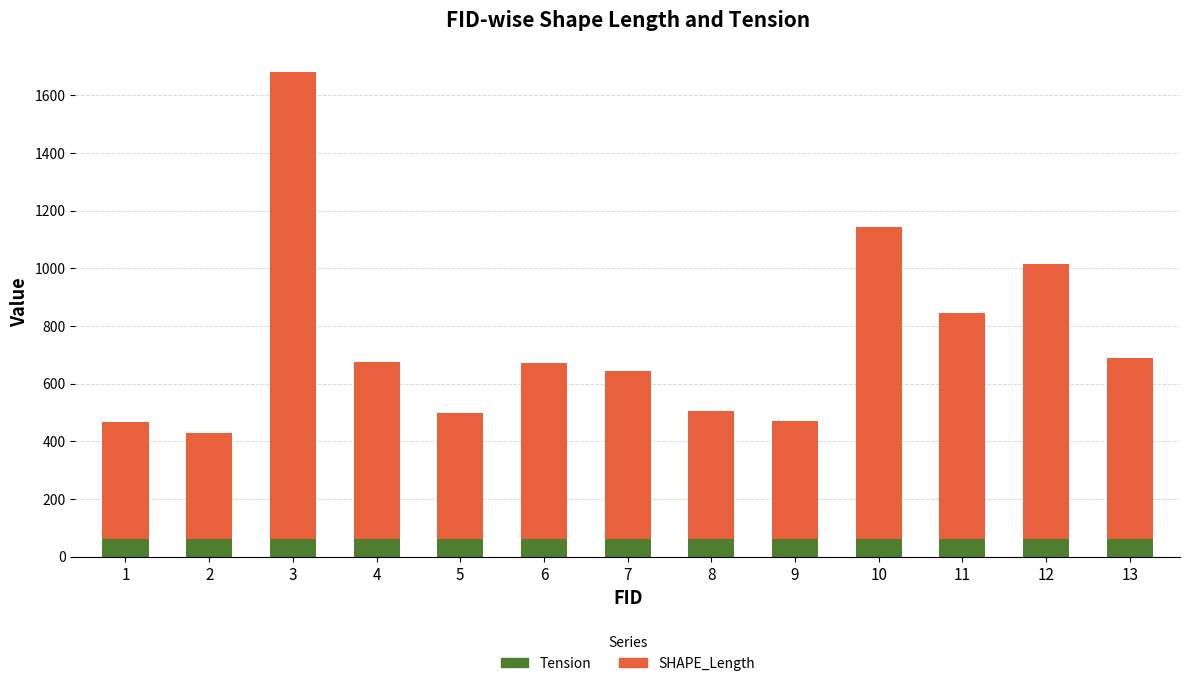

What value does the Tension series have at 6?

63.0